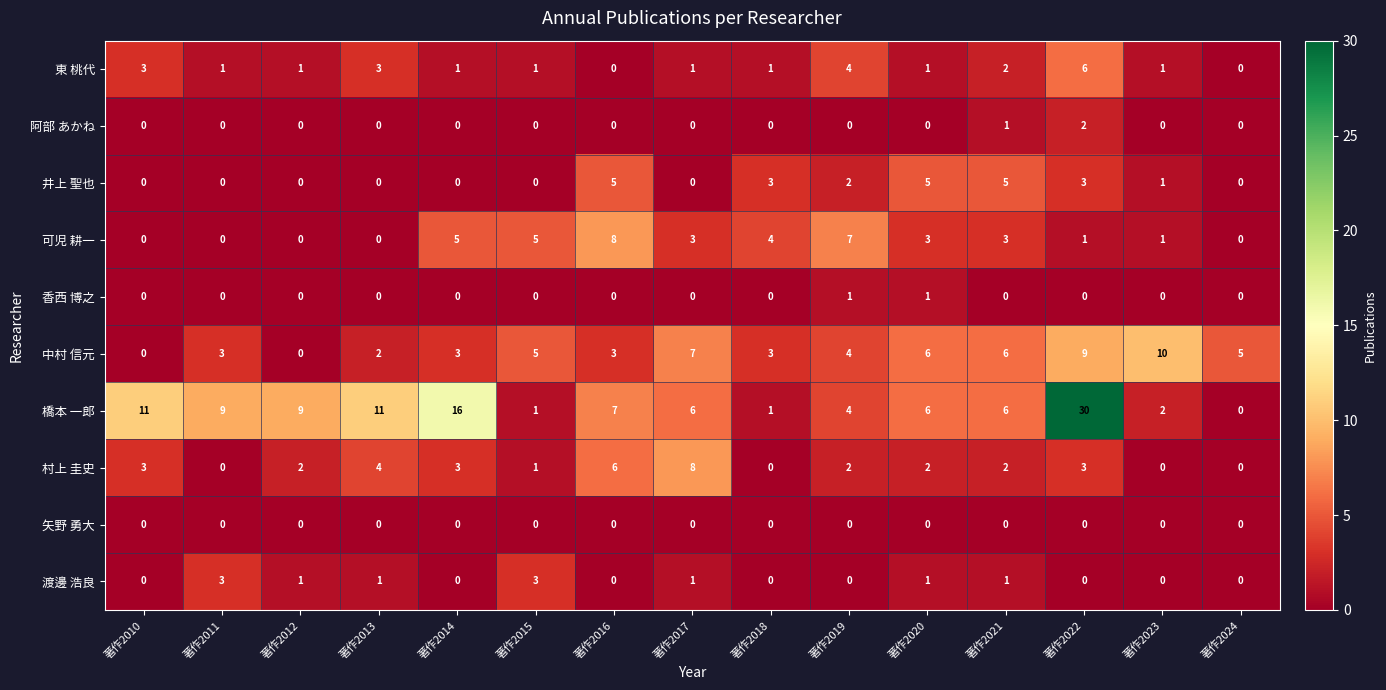

Which series has the largest range (max minus min)?

橋本 一郎